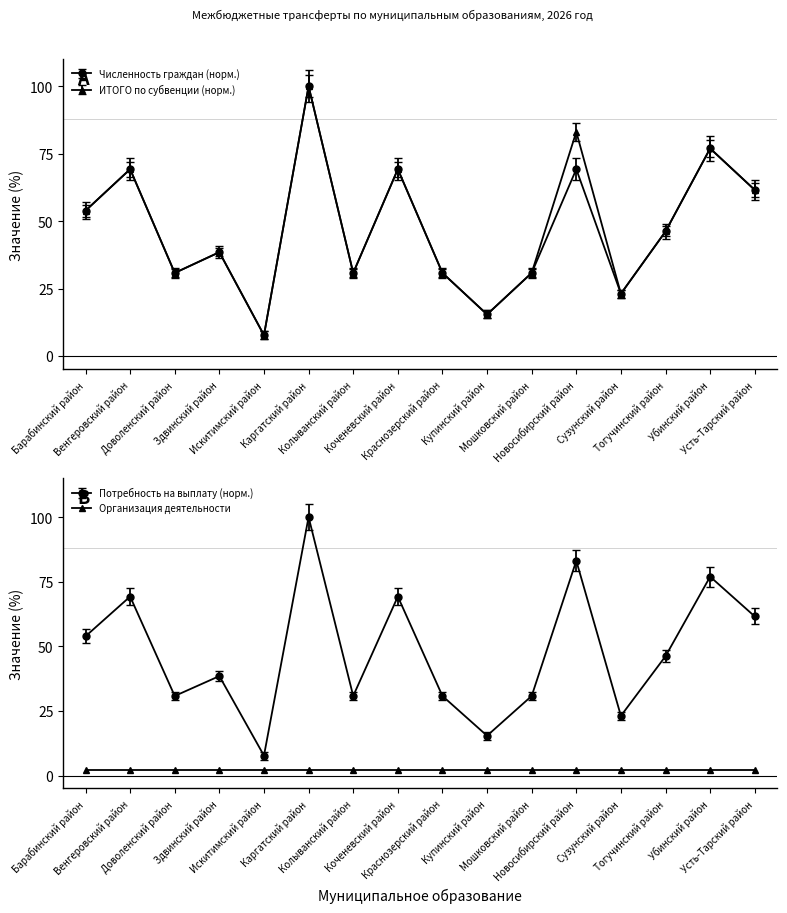

True or false: Численность граждан has a value of 100.0 at Каргатский район.

True